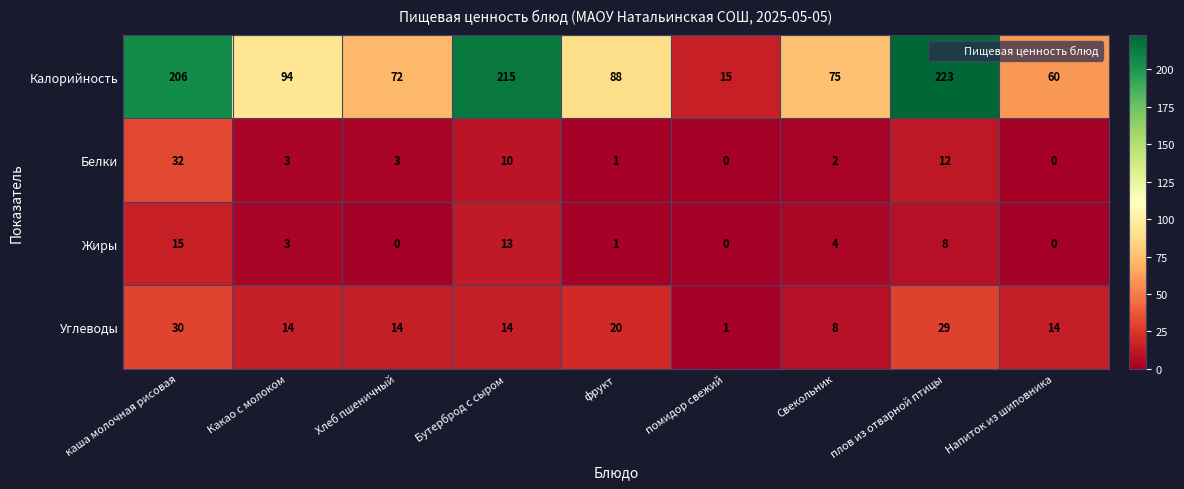

At which category is the sum across all series the highest?

каша молочная рисовая